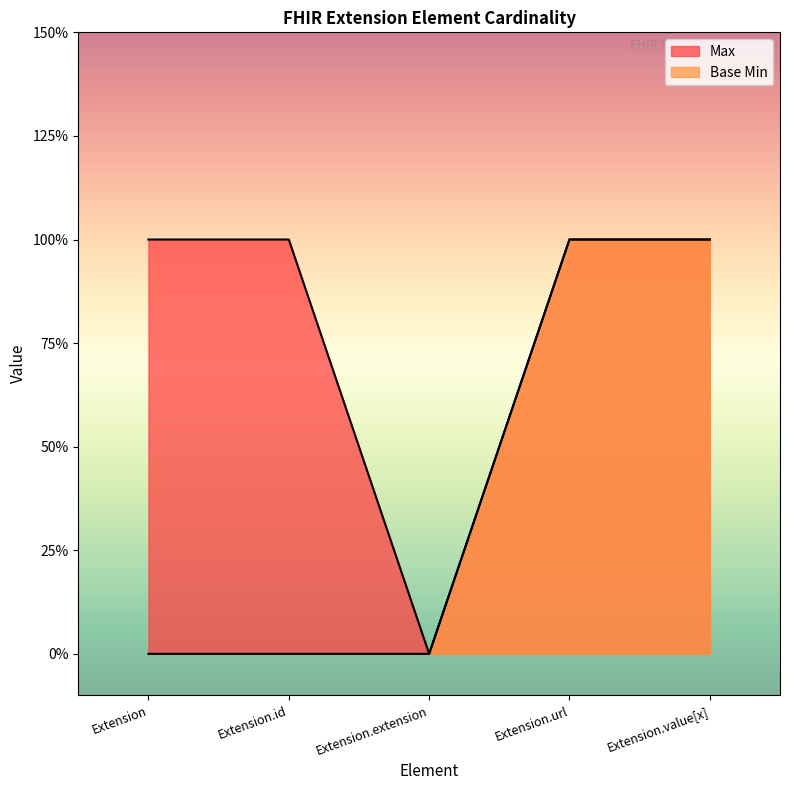

Reading left to right, extract all data points from this chart.

Max: Extension=1	Extension.id=1	Extension.extension=0	Extension.url=1	Extension.value[x]=1
Base Min: Extension=0	Extension.id=0	Extension.extension=0	Extension.url=1	Extension.value[x]=1